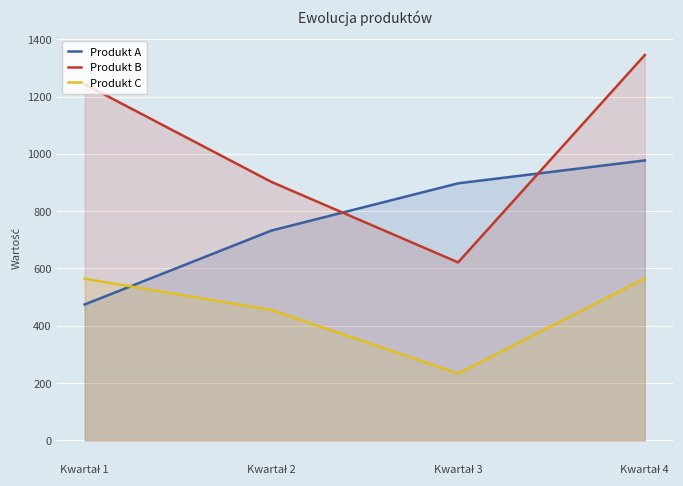

What is the sum of the Produkt C values at Kwartał 4 and Kwartał 2?

1020